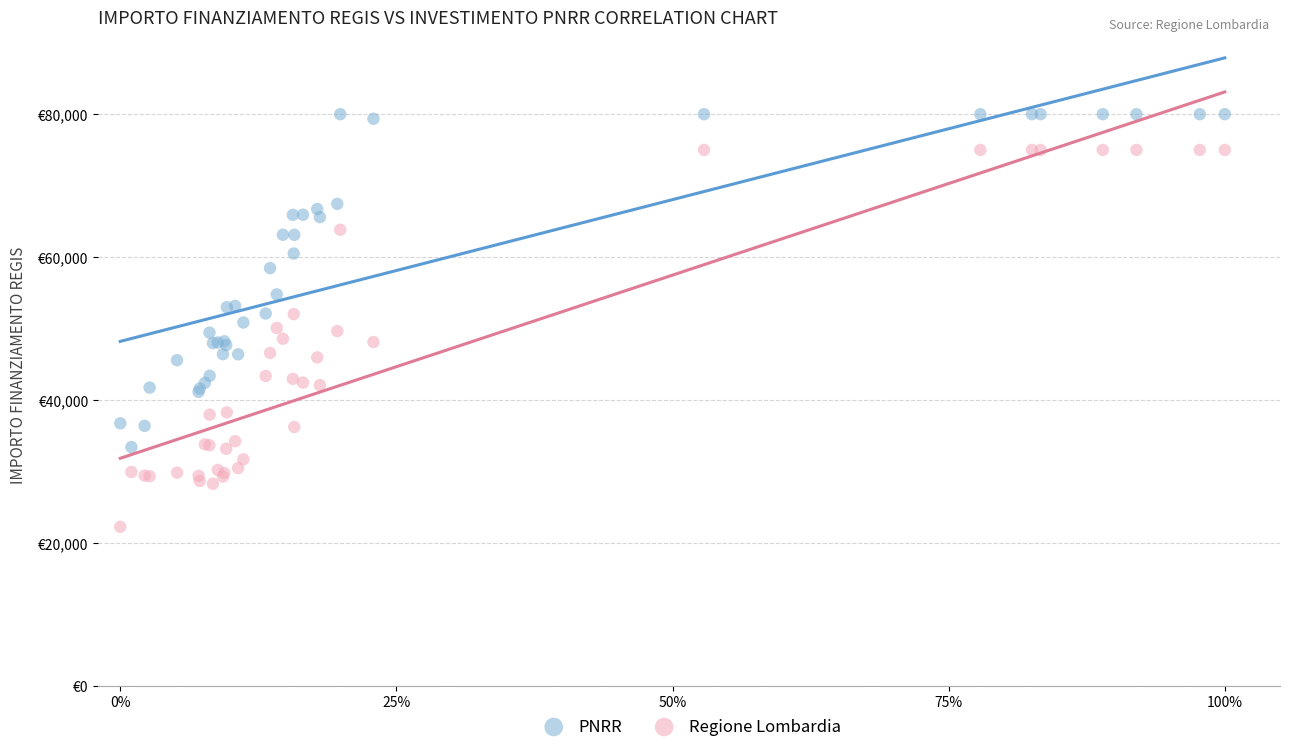

What are all the series names shown in the legend?

PNRR, Regione Lombardia